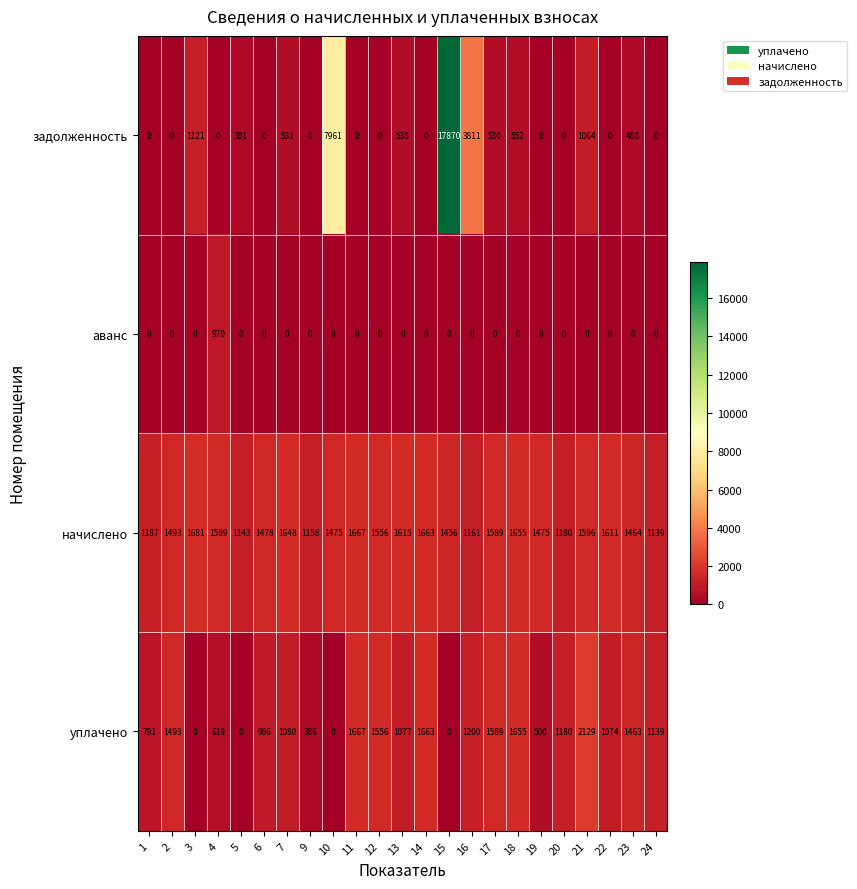

What is the total value across all series at 2?

2986